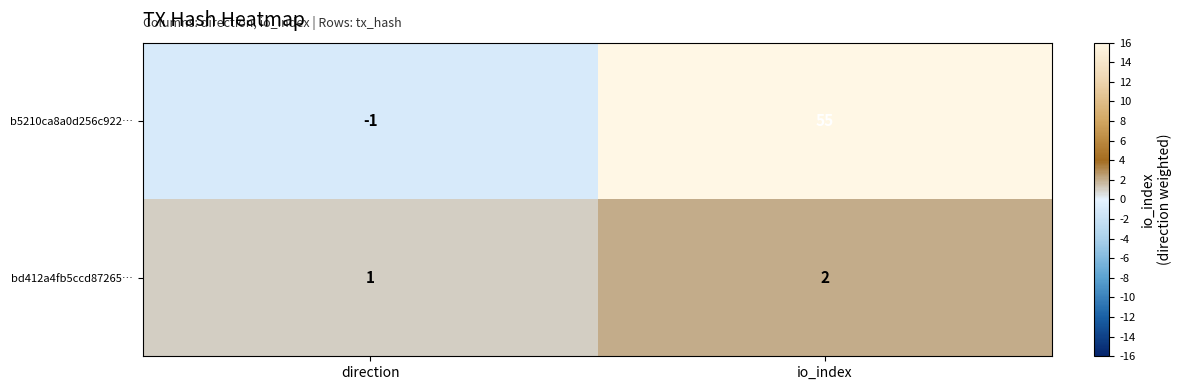

Which series has the largest total across all categories?

b5210ca8a0d256c922…